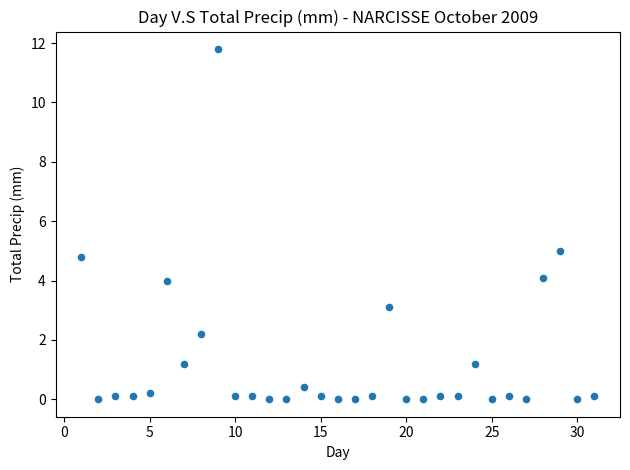

What is the range of Y values (max minus min)?

11.8